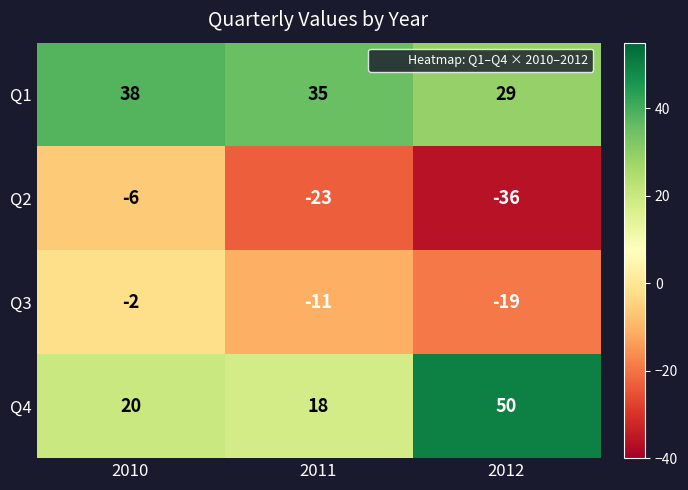

Which series has the largest total across all categories?

Q1